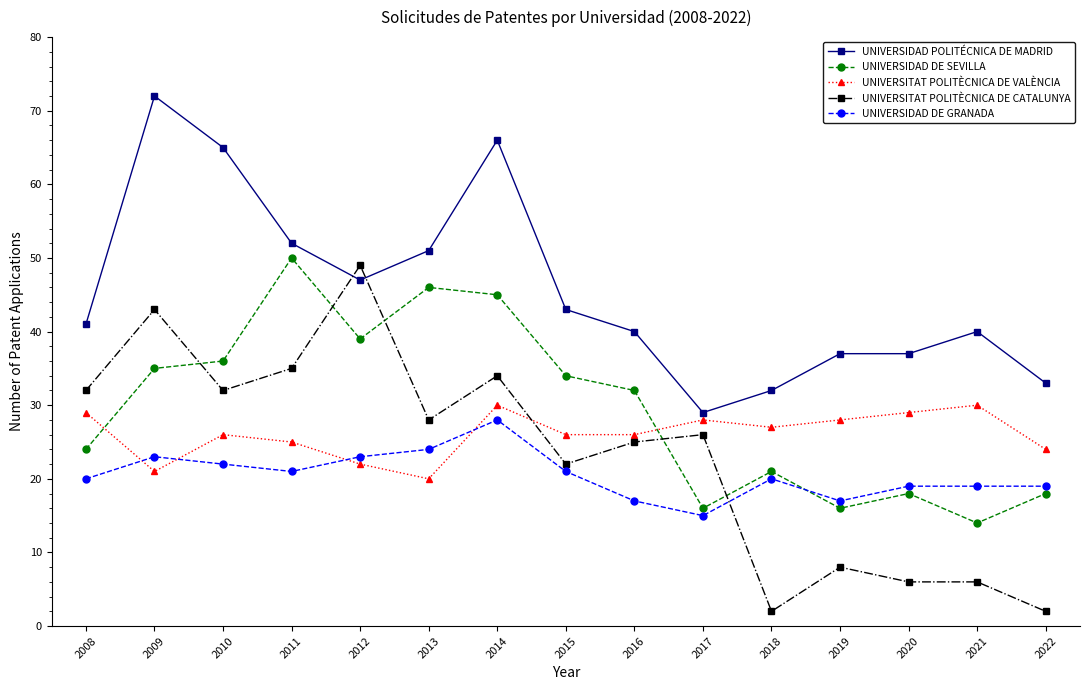

Which series changed the most between 2013 and 2018?

UNIVERSITAT POLITÈCNICA DE CATALUNYA